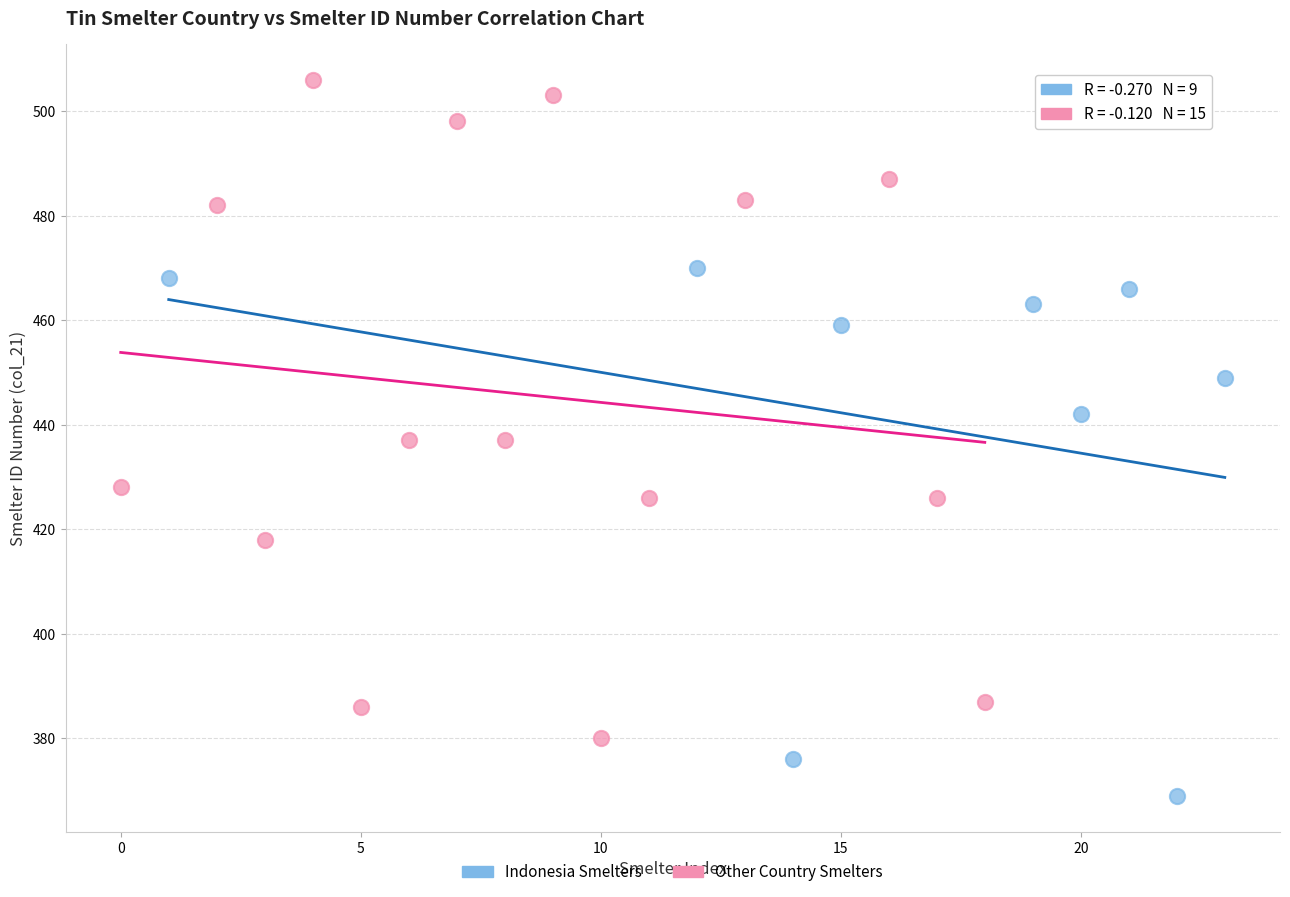

Which series contains the highest Y value?

Other Country Smelters